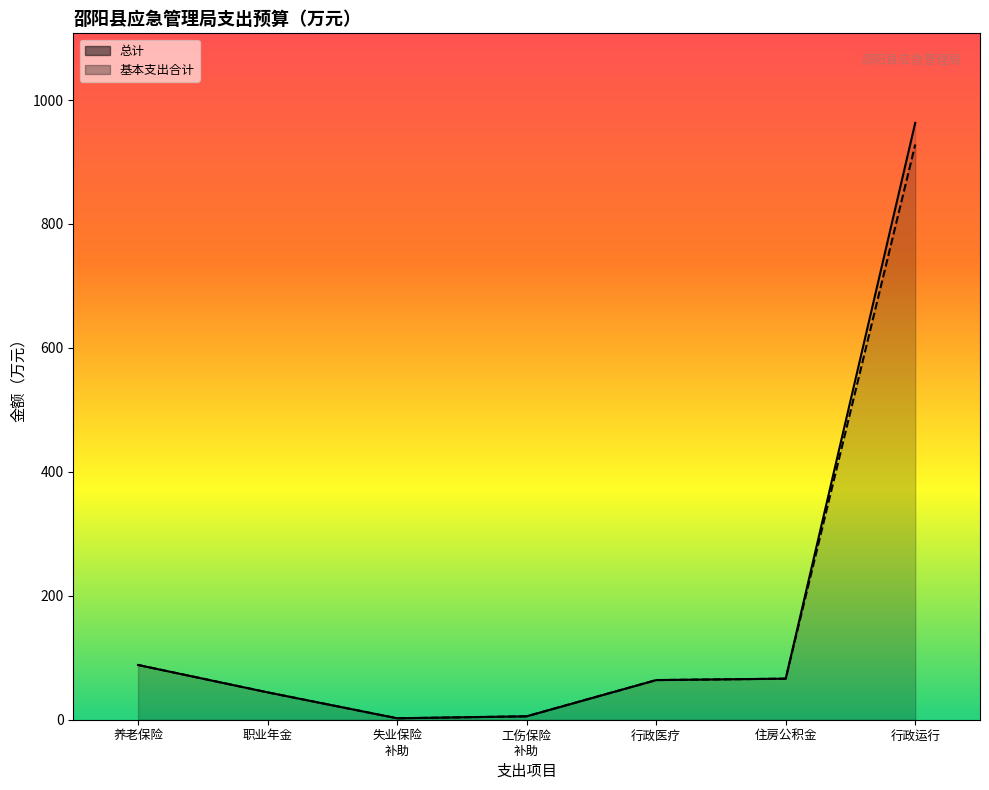

True or false: 总计 and 基本支出合计 cross at least once.

False